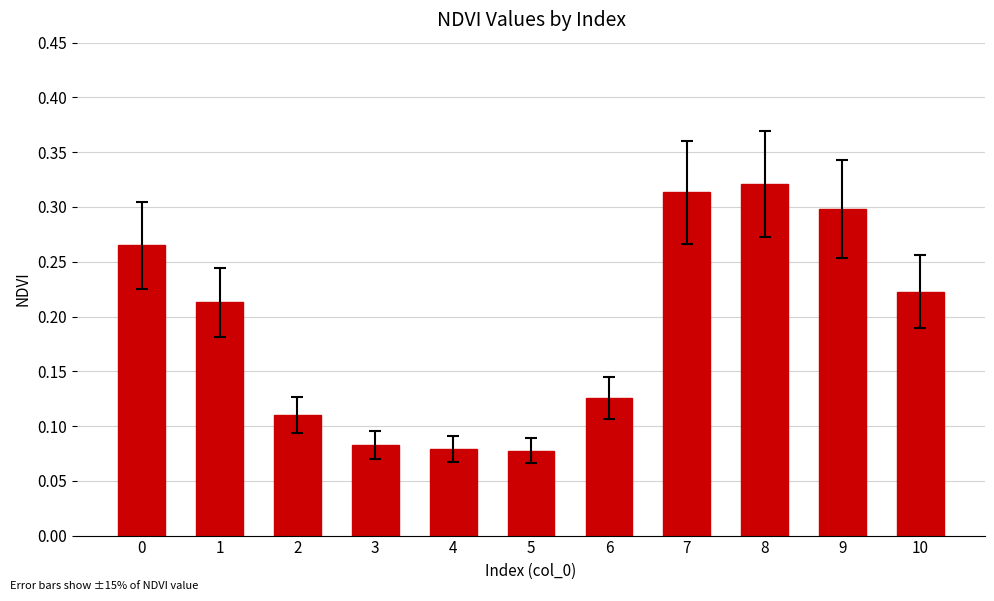

At which category does the chart reach its peak across all series?

8